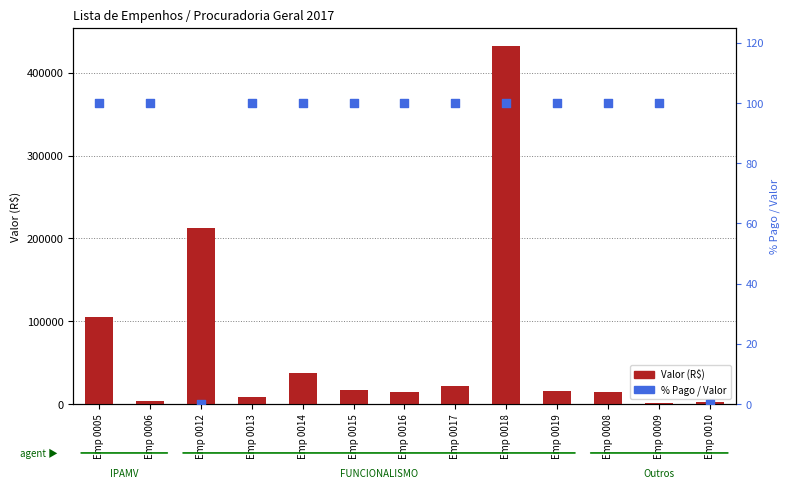

At which category is the sum across all series the highest?

Emp 0018